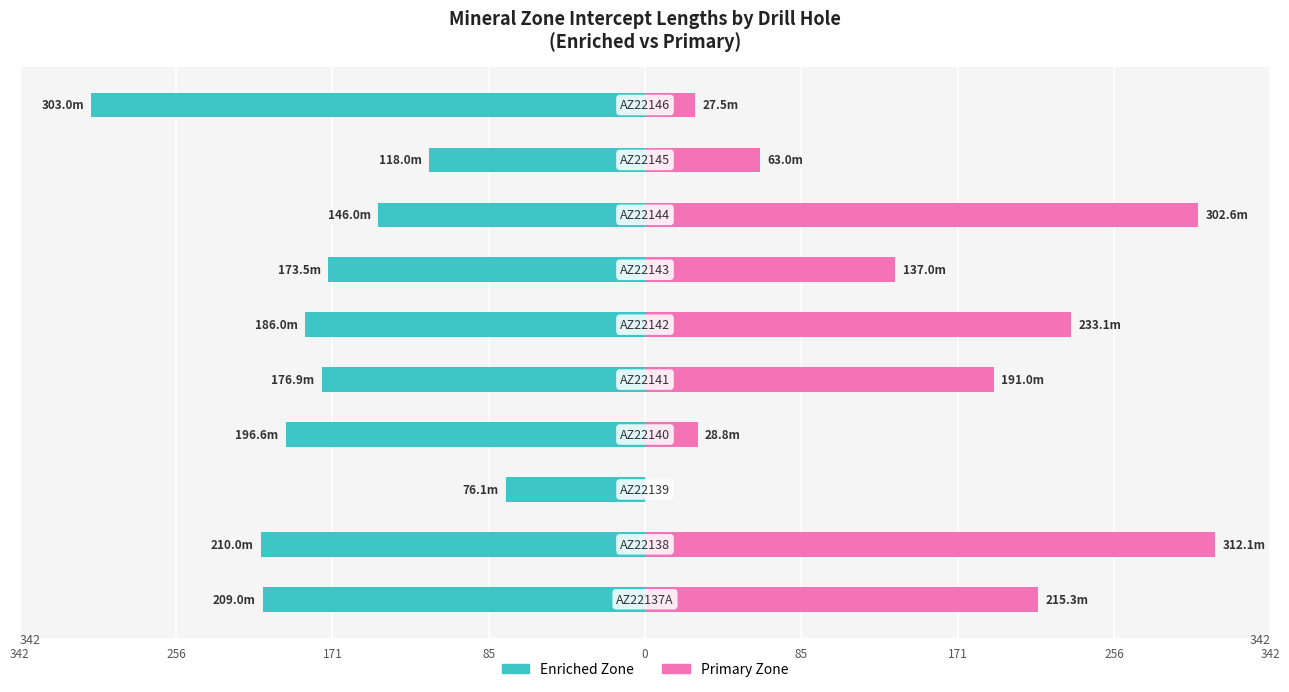

What is the highest value of the Primary Zone series?

312.1